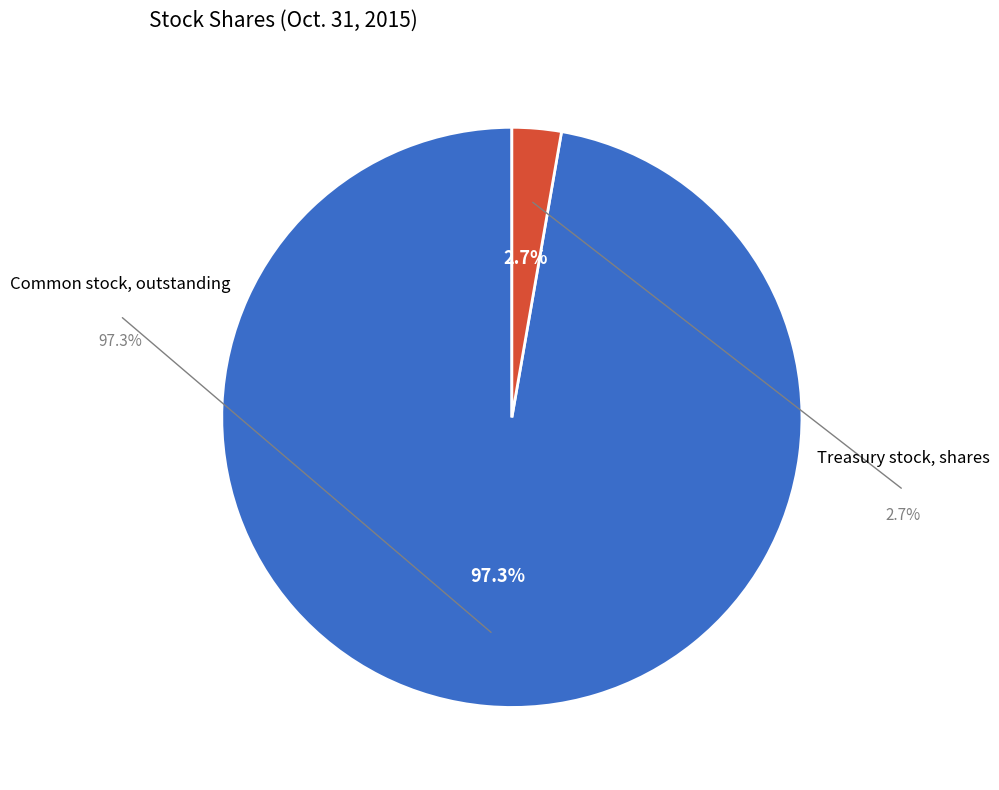

Is there a majority slice in this chart?

Yes